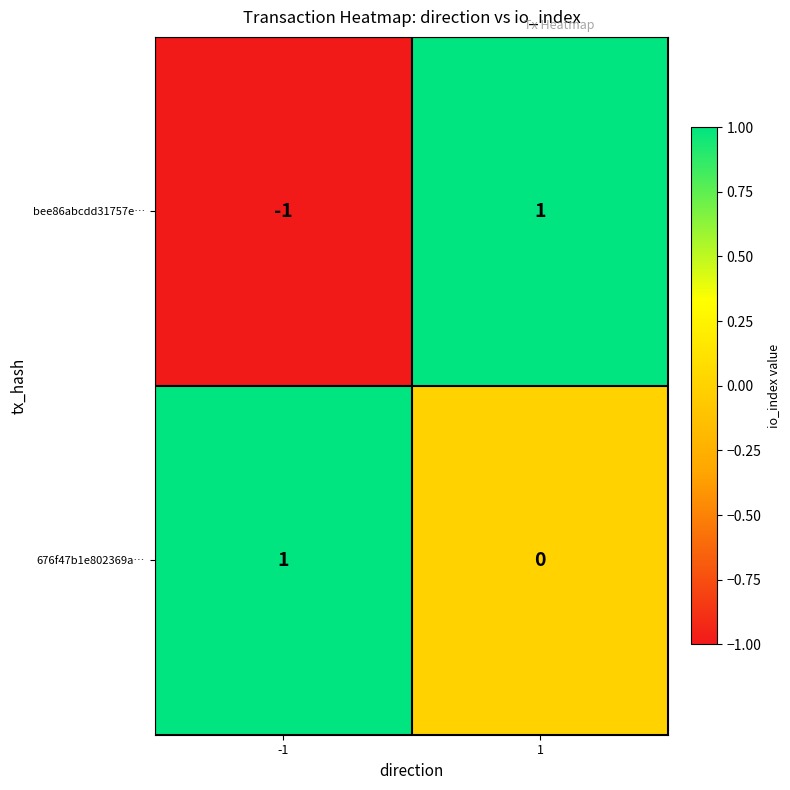

How many values in bee86abcdd31757e… are below zero?

1